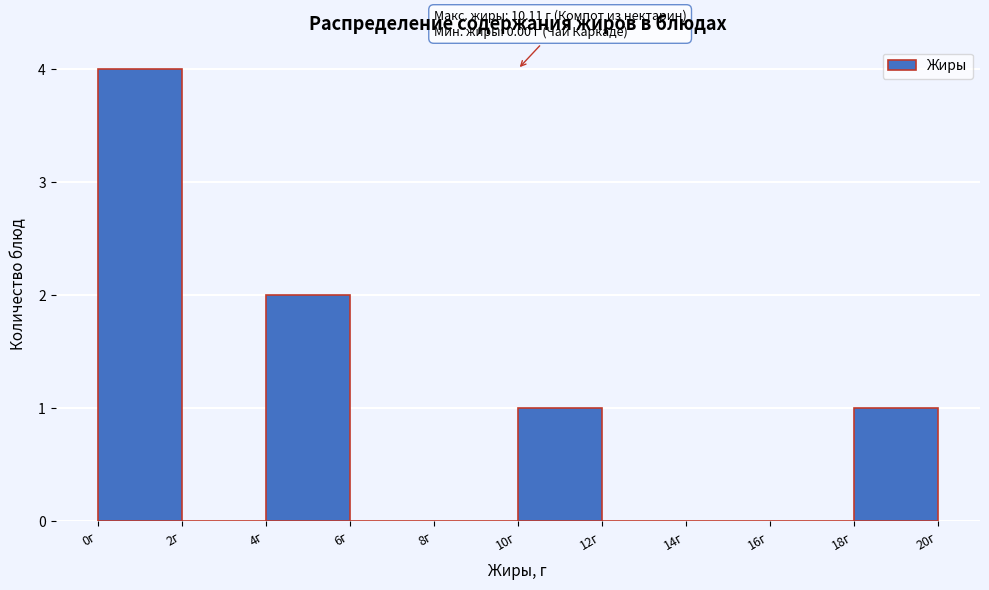

Over which range of the x-axis is the bar tallest?

0 to 2